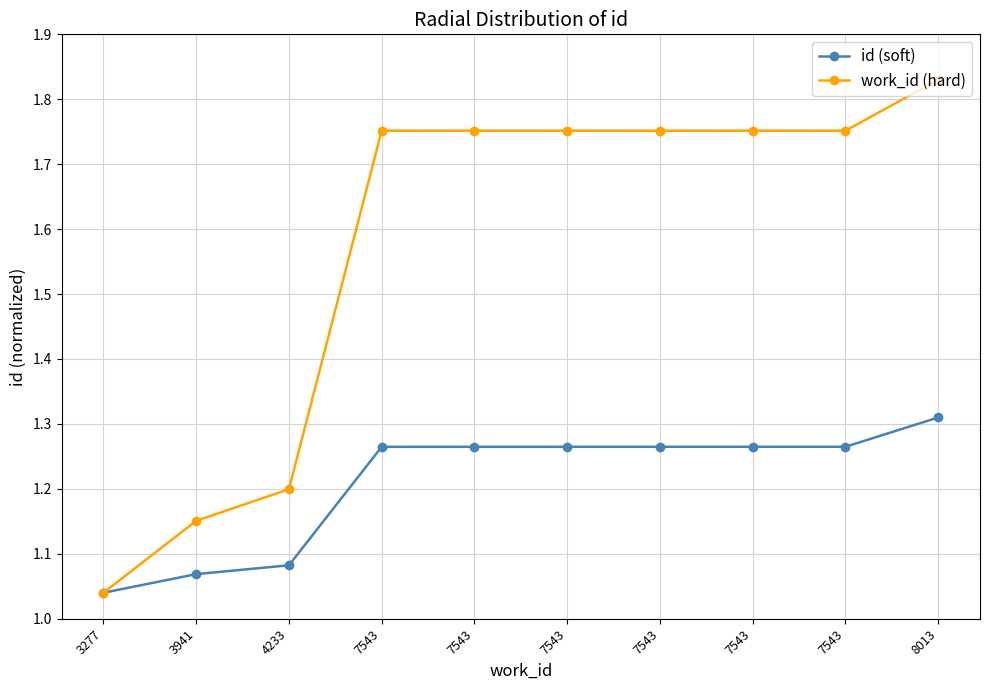

How many lines are shown in the chart?

2